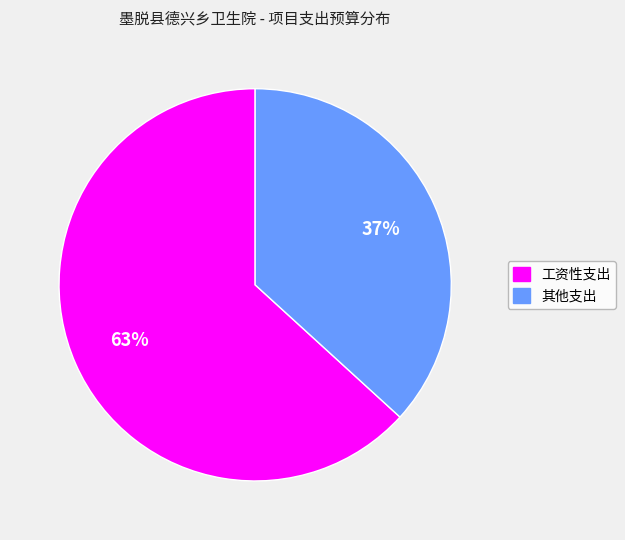

How many slices are in this pie chart?

2